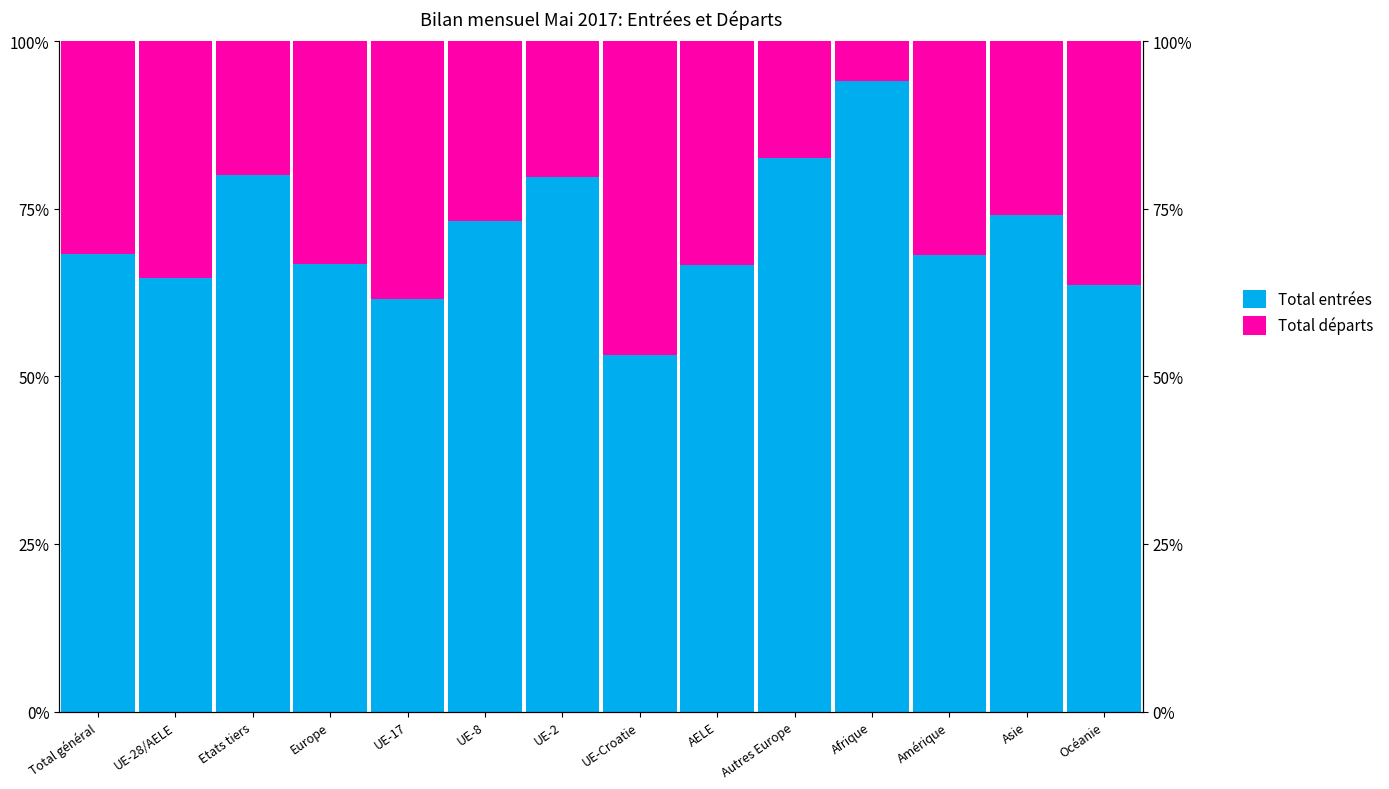

Reading left to right, transcribe all the data shown in this chart.

Total entrées: Total général=0.7	UE-28/AELE=0.6	Etats tiers=0.8	Europe=0.7	UE-17=0.6	UE-8=0.7	UE-2=0.8	UE-Croatie=0.5	AELE=0.7	Autres Europe=0.8	Afrique=0.9	Amérique=0.7	Asie=0.7	Océanie=0.6
Total départs: Total général=0.3	UE-28/AELE=0.4	Etats tiers=0.2	Europe=0.3	UE-17=0.4	UE-8=0.3	UE-2=0.2	UE-Croatie=0.5	AELE=0.3	Autres Europe=0.2	Afrique=0.1	Amérique=0.3	Asie=0.3	Océanie=0.4